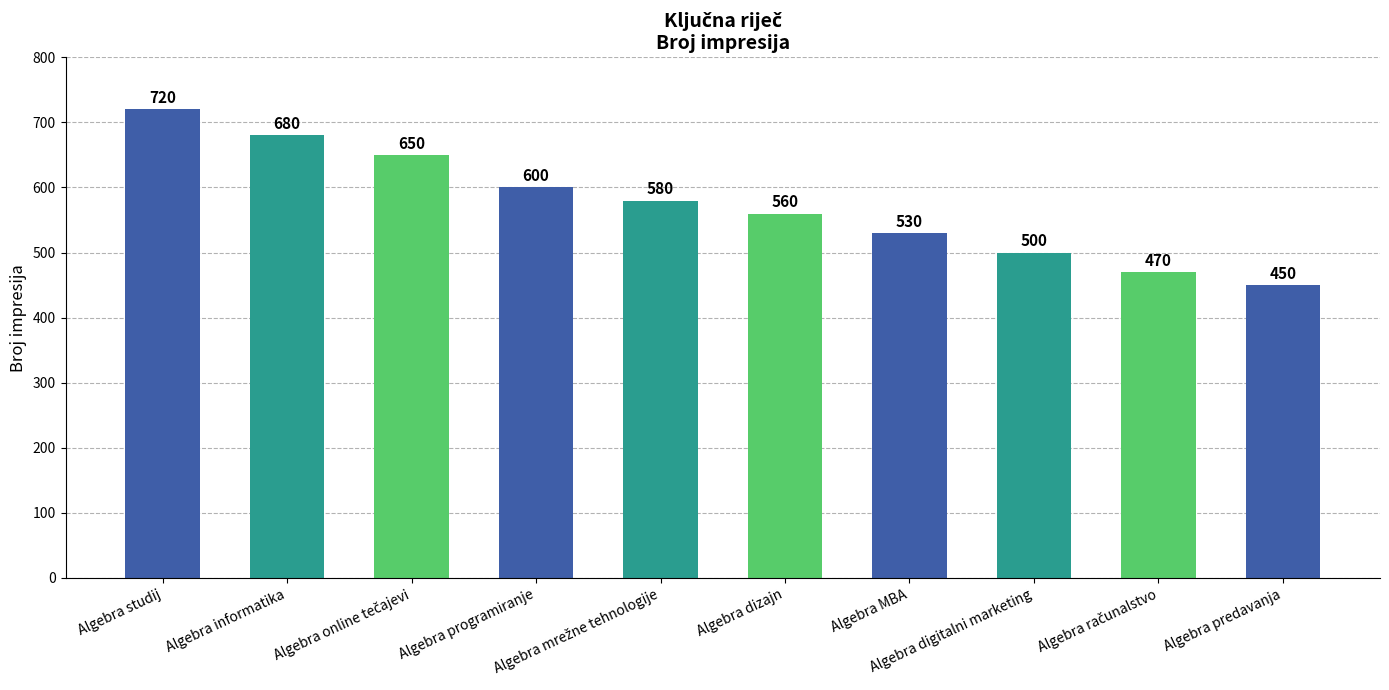

What is the greatest value displayed?

720